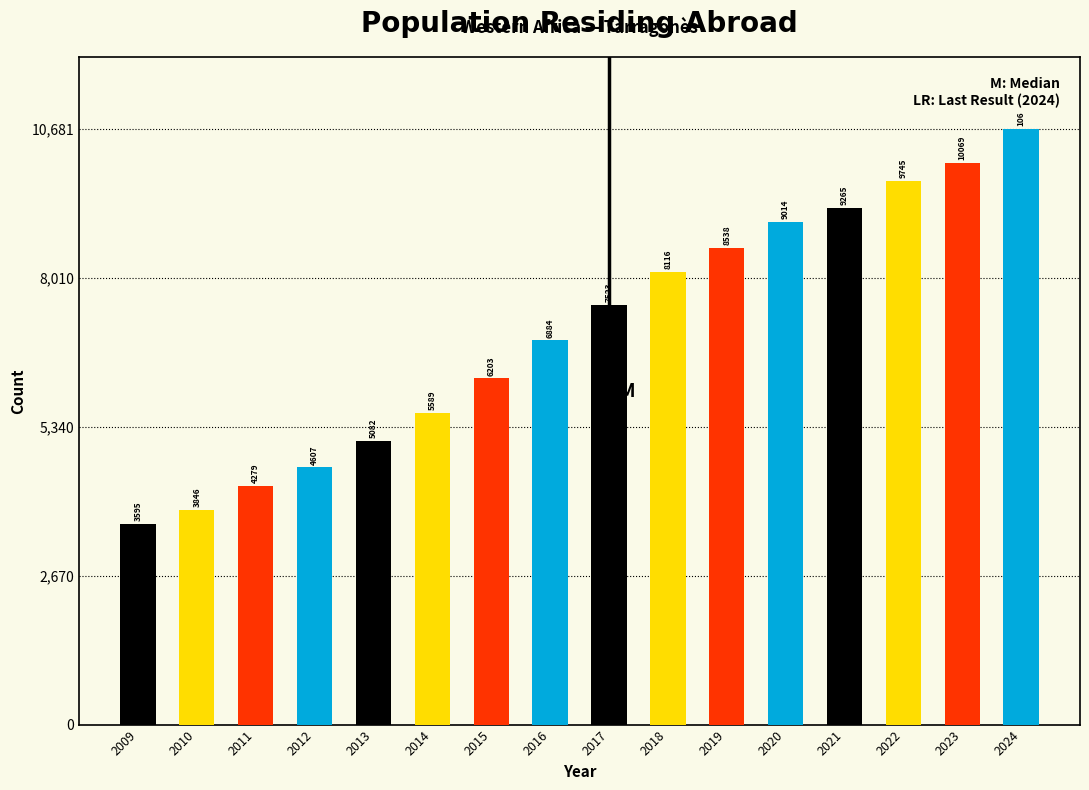

Reading left to right, list all the values displayed in this chart.

3595	3846	4279	4607	5082	5589	6203	6884	7523	8116	8538	9014	9265	9745	10069	10681